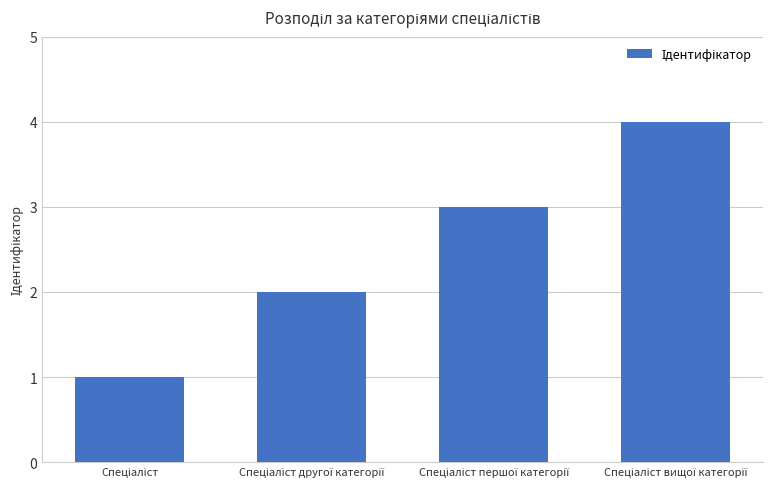

What is the maximum value shown in the chart?

4